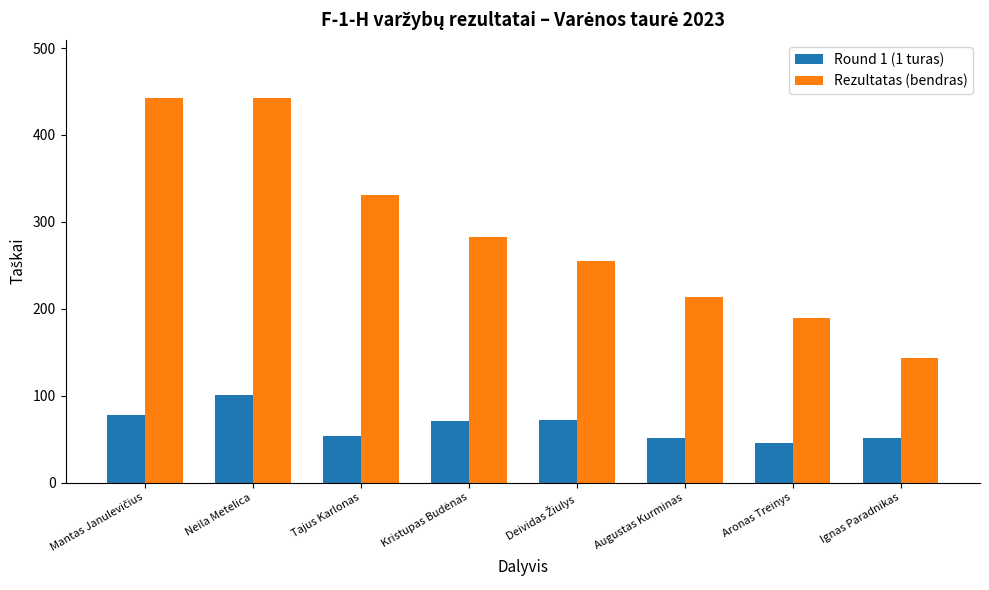

How many distinct data groups are displayed?

2